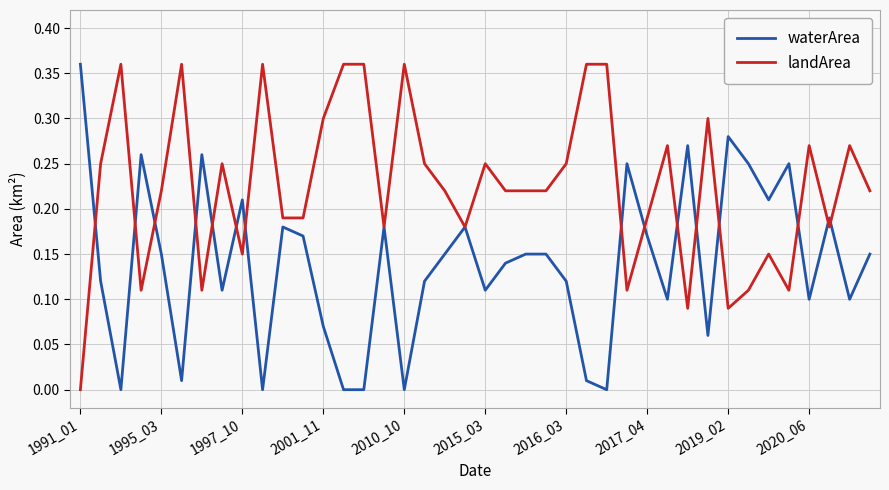

Which series ends up on top after the final intersection of waterArea and landArea?

landArea